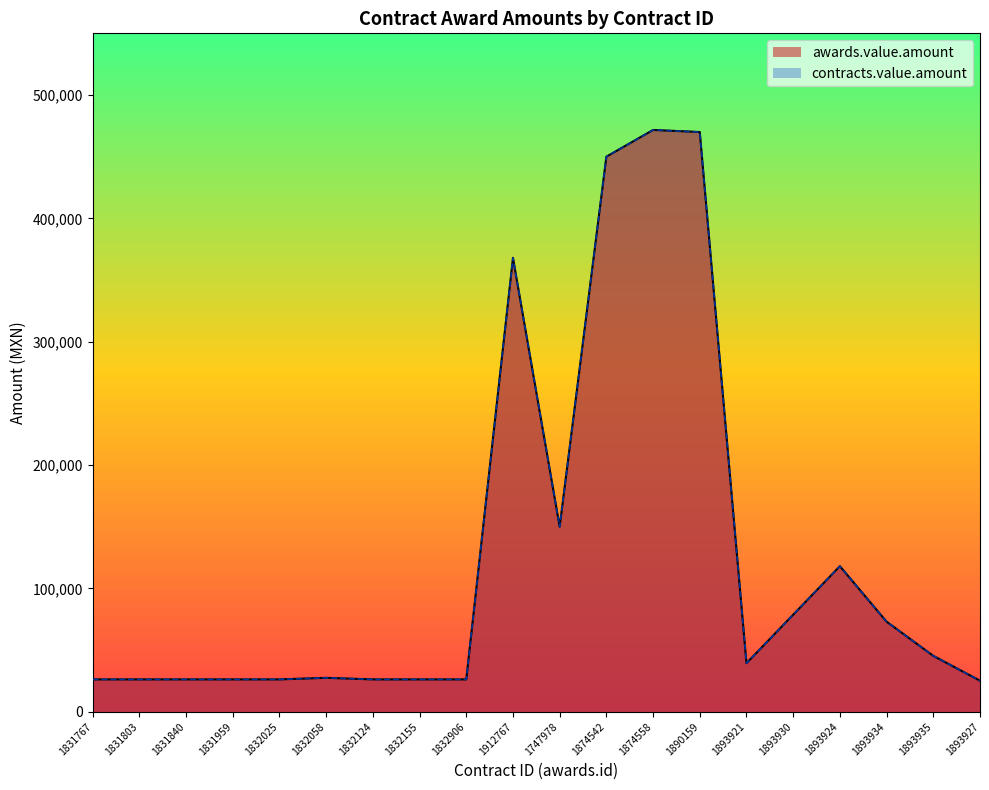

Between 1874542 and 1832906, which is larger?

1874542